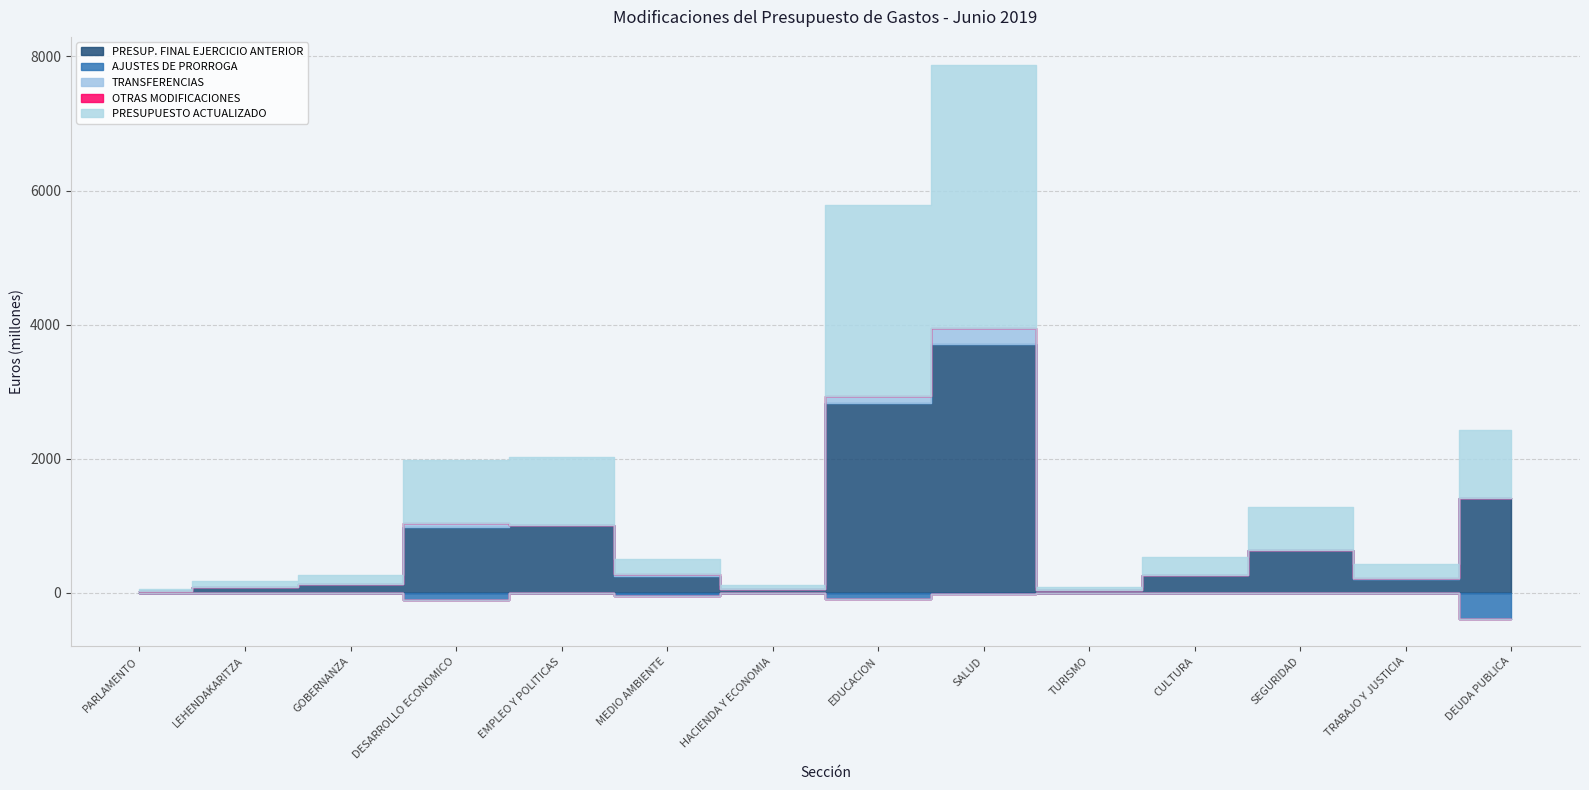

List the series in order of their peak value, highest first.

PRESUPUESTO ACTUALIZADO, PRESUP. FINAL EJERCICIO ANTERIOR, TRANSFERENCIAS, OTRAS MODIFICACIONES, AJUSTES DE PRORROGA